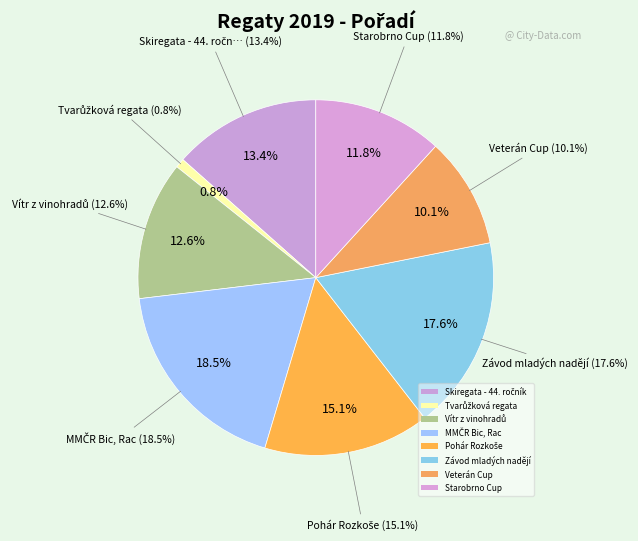

To the nearest percent, what percentage of the pie is Vítr z vinohradů?

13%